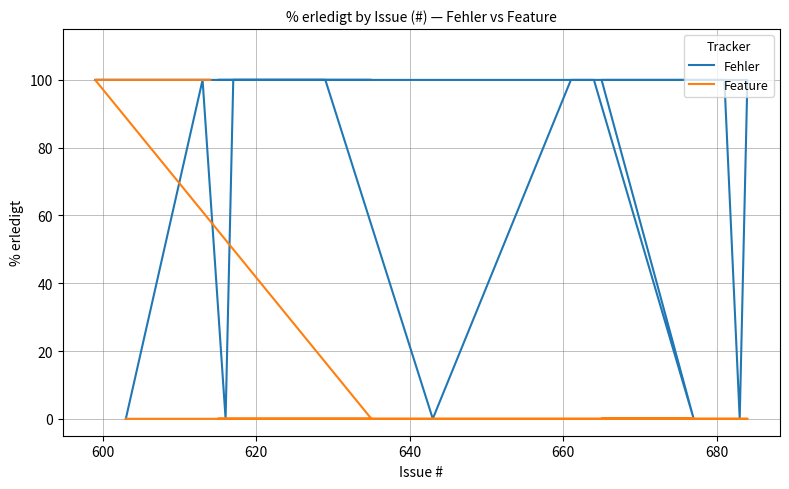

Reading left to right, transcribe all the data shown in this chart.

Fehler: 100	100	100	100	100	100	100	0	100	100	0	100	100	100	0	100	100	0	100	0
Feature: 100	100	100	0	0	0	0	0	0	0	0	0	0	0	0	0	0	0	0	0